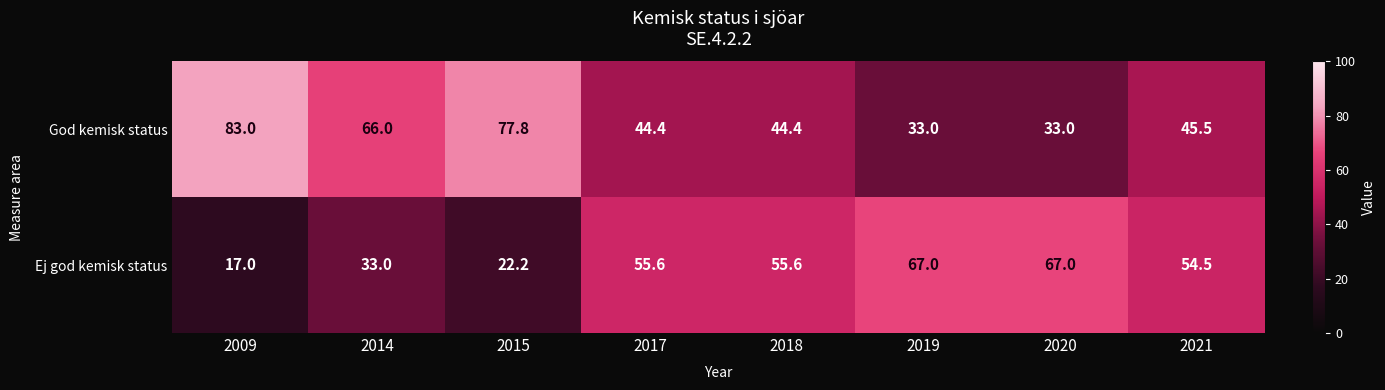

The God kemisk status series shows 33.0 at 2019. True or false?

True